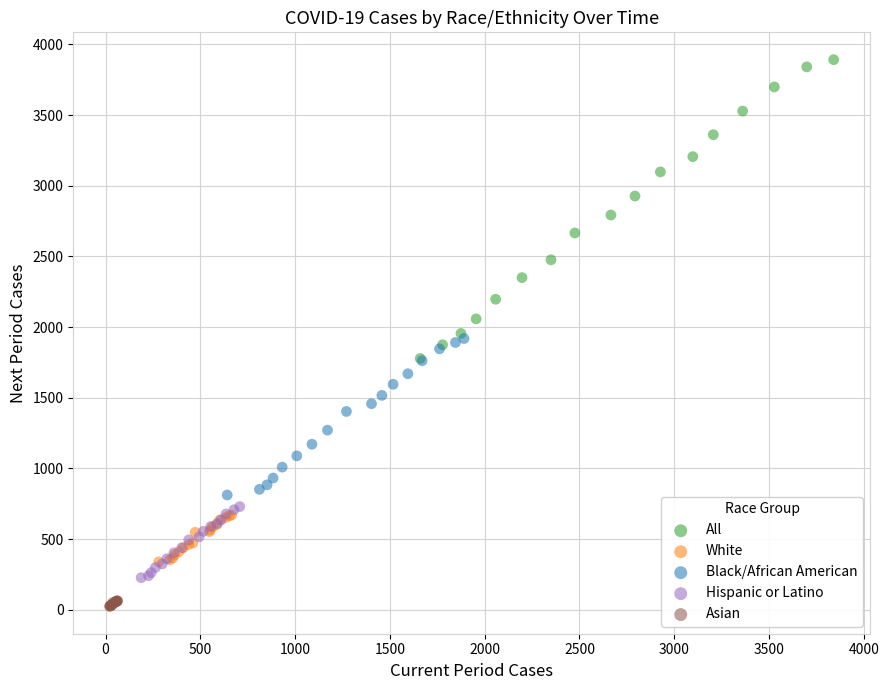

Which series contains the lowest Y value?

Asian